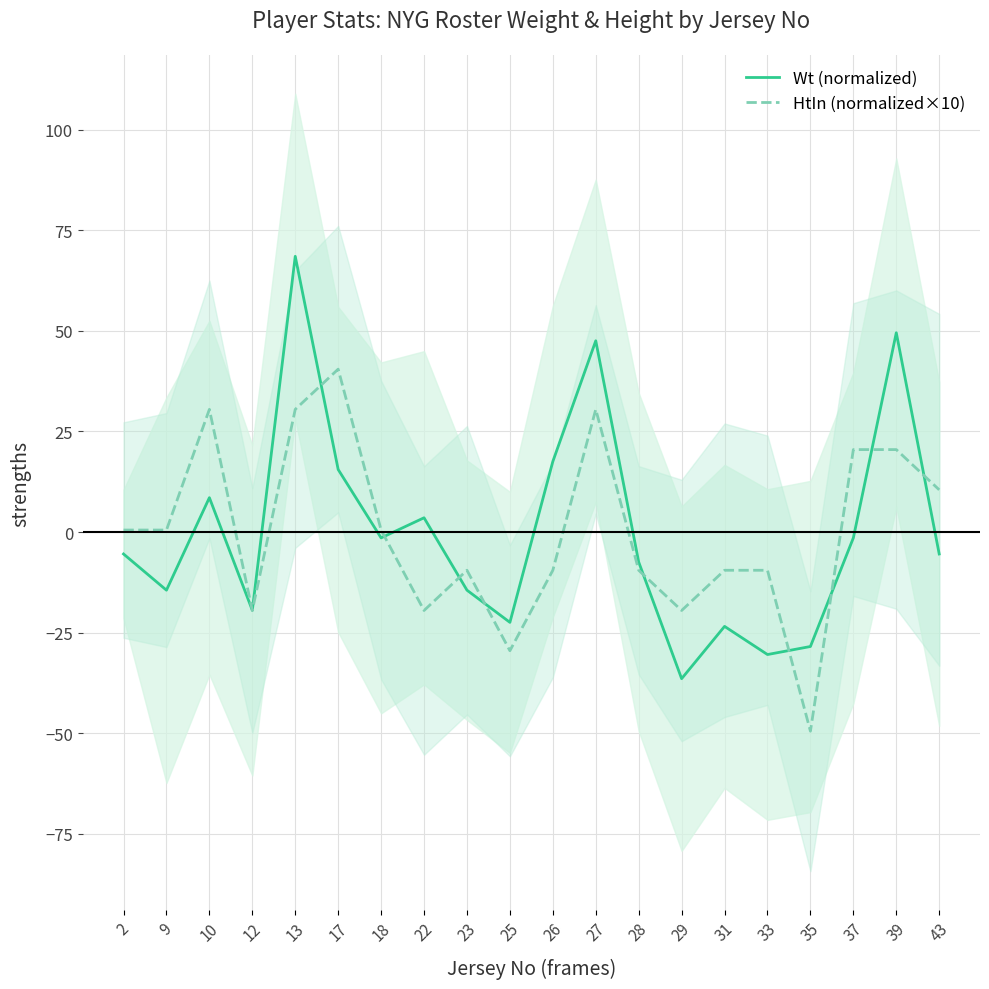

What is the spread (max minus min) of values at 23?

4.9